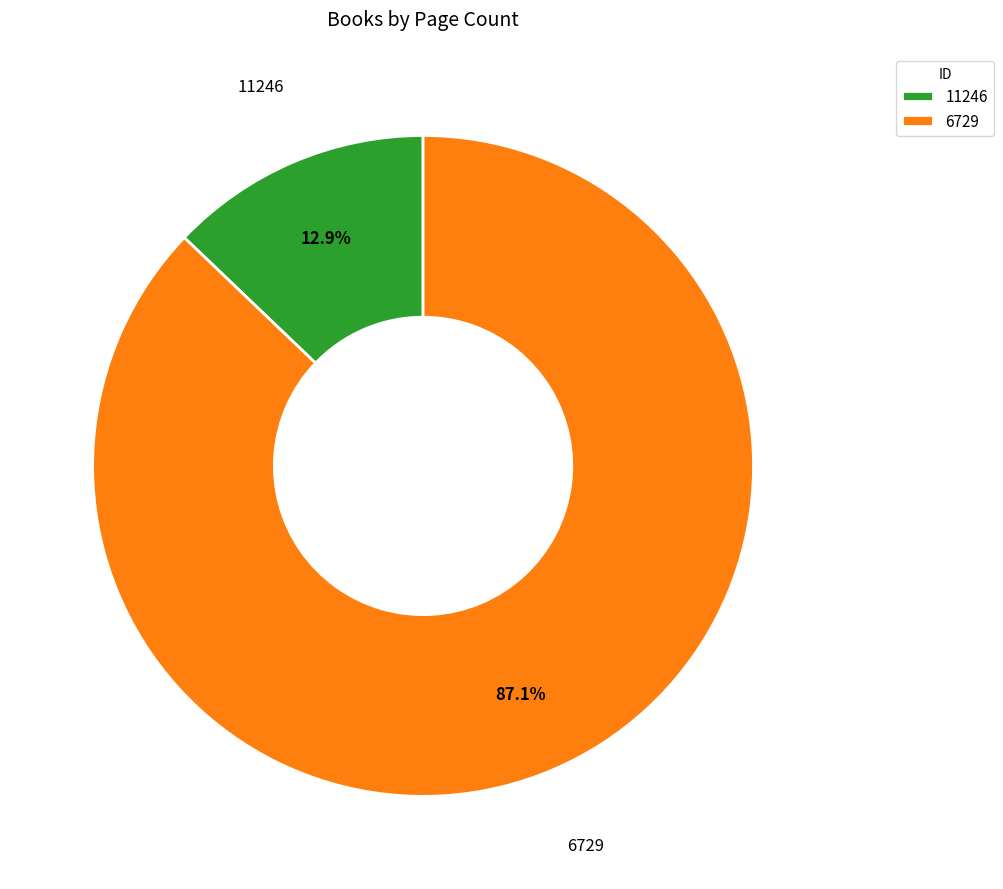

What is the majority slice?

6729